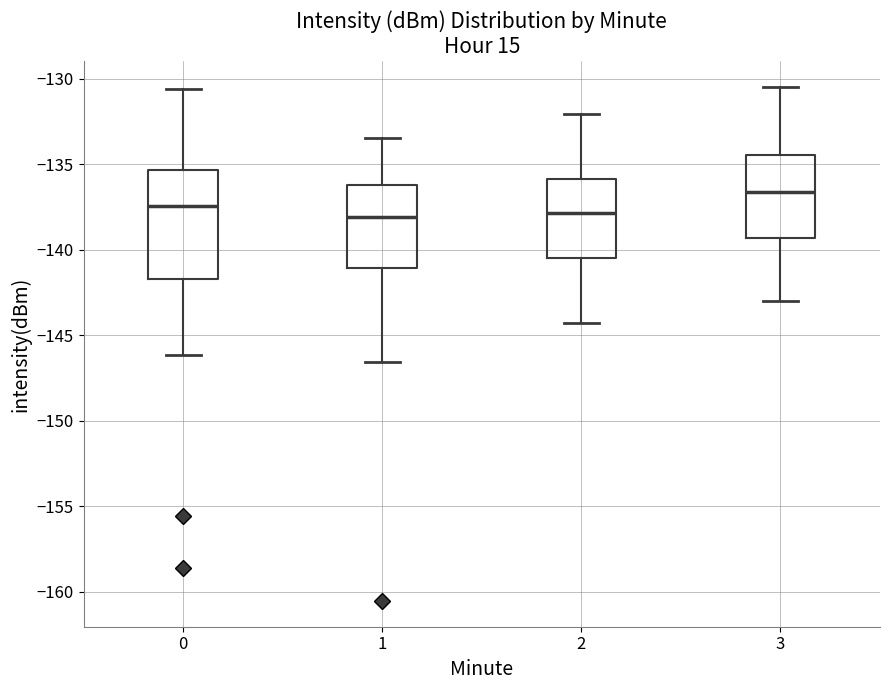

Where does the median line of the box at x = 1 sit on the y-axis? The values are not printed on the chart, so give them approximately, as read against the axis.

-138.0